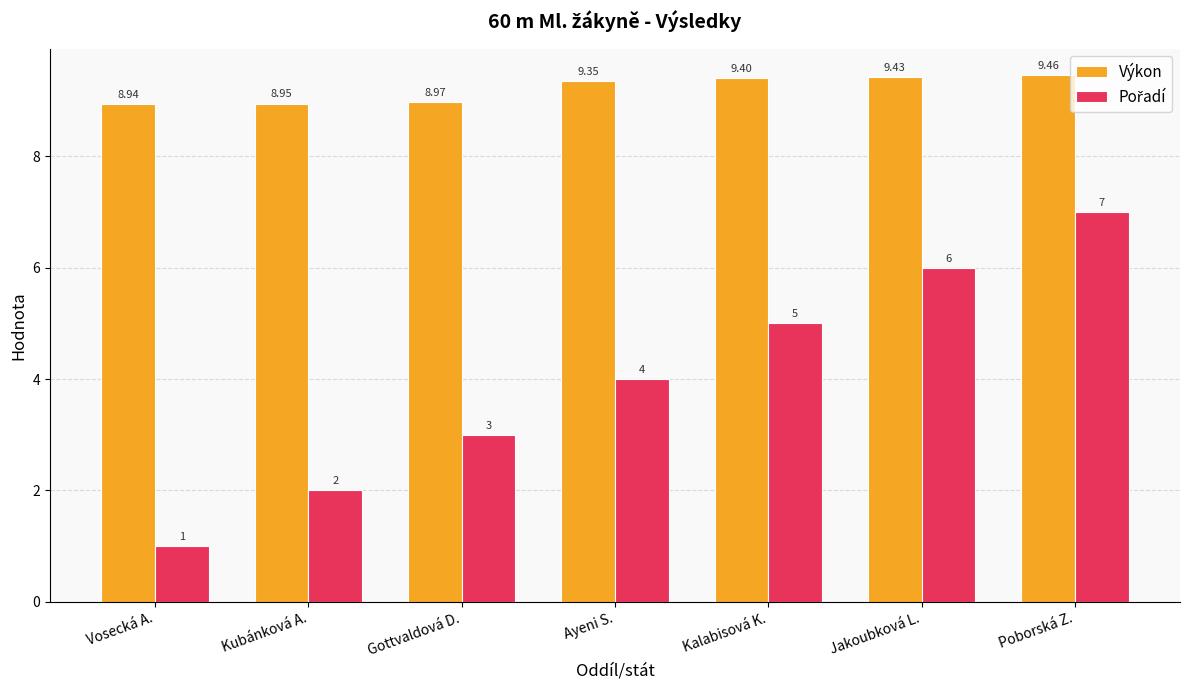

Which category has the highest value in the Výkon series?

Poborská Z.